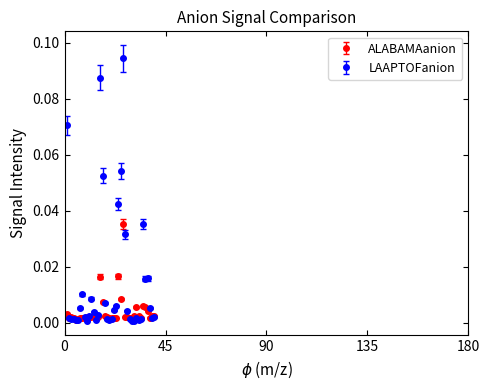

What are all the series names shown in the legend?

ALABAMAanion, LAAPTOFanion